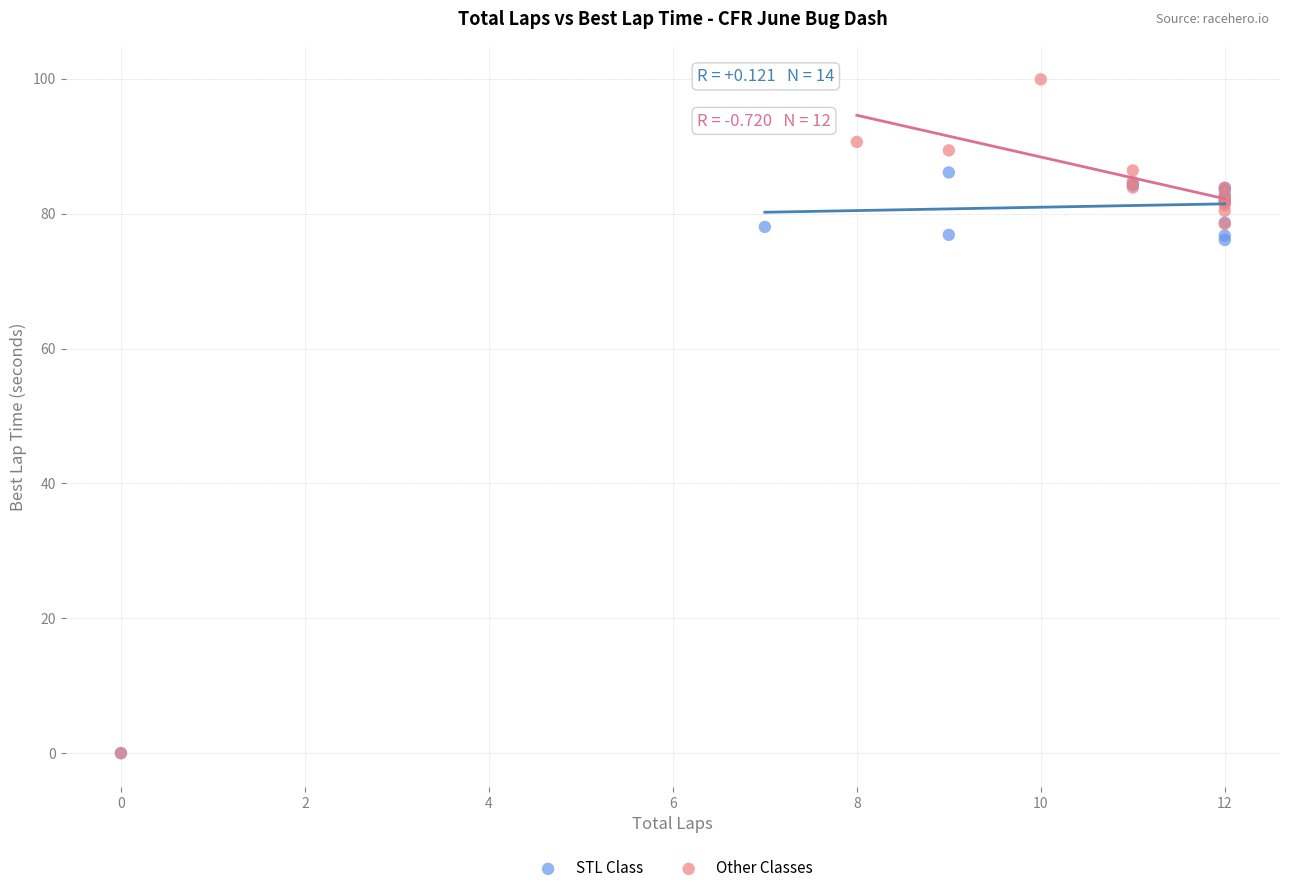

Which series has the largest Y range (max minus min)?

Other Classes